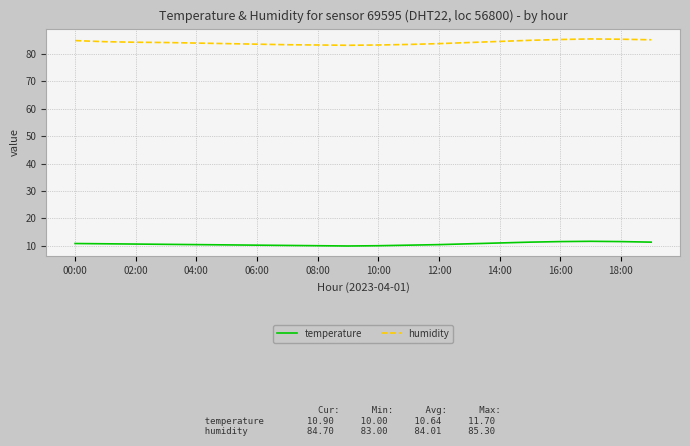

What is the minimum value for temperature?

10.0